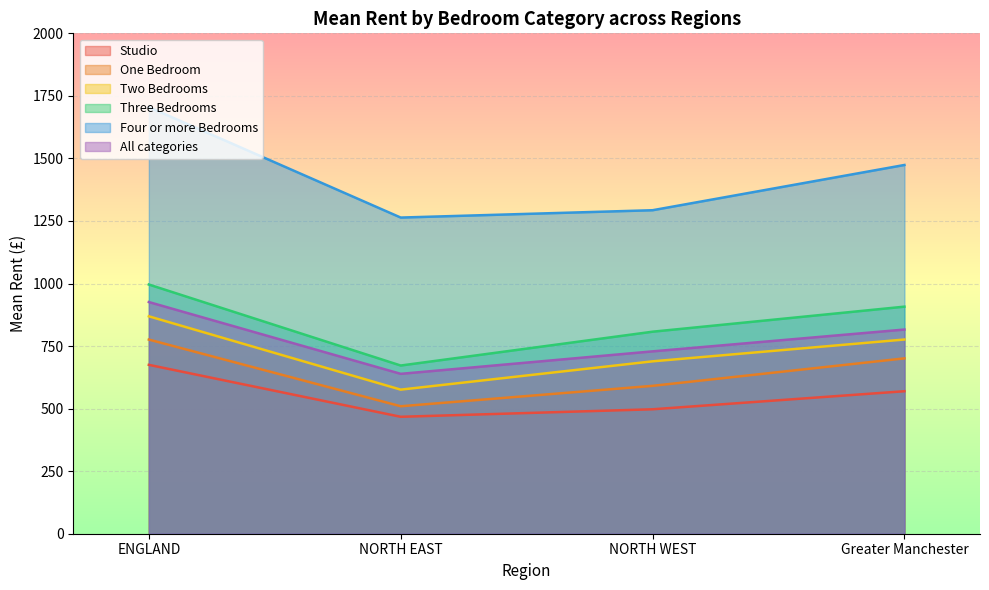

At how many categories does at least one series exceed 1529?

1